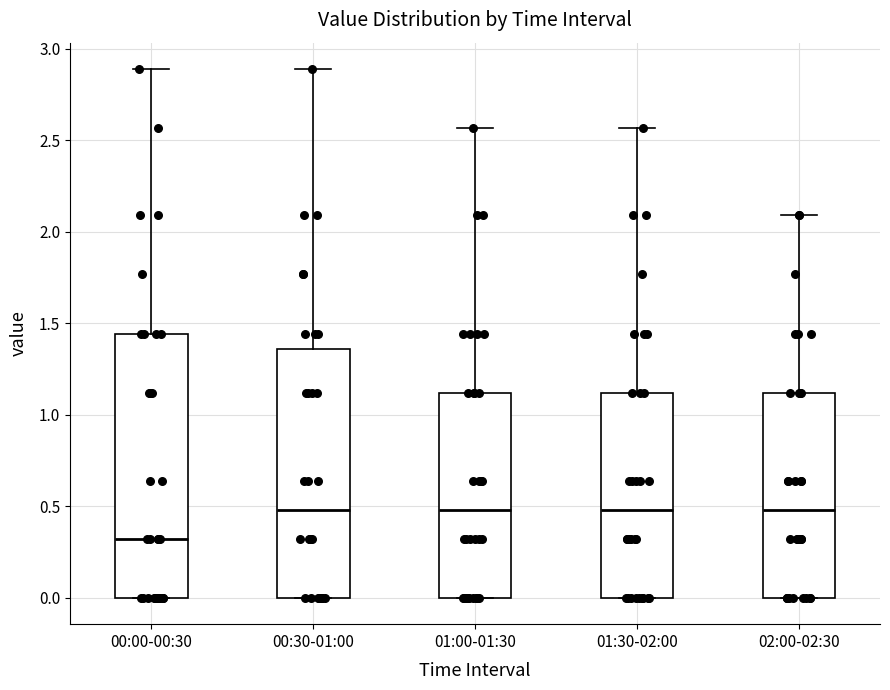

Which box has the lowest median line?

00:00-00:30